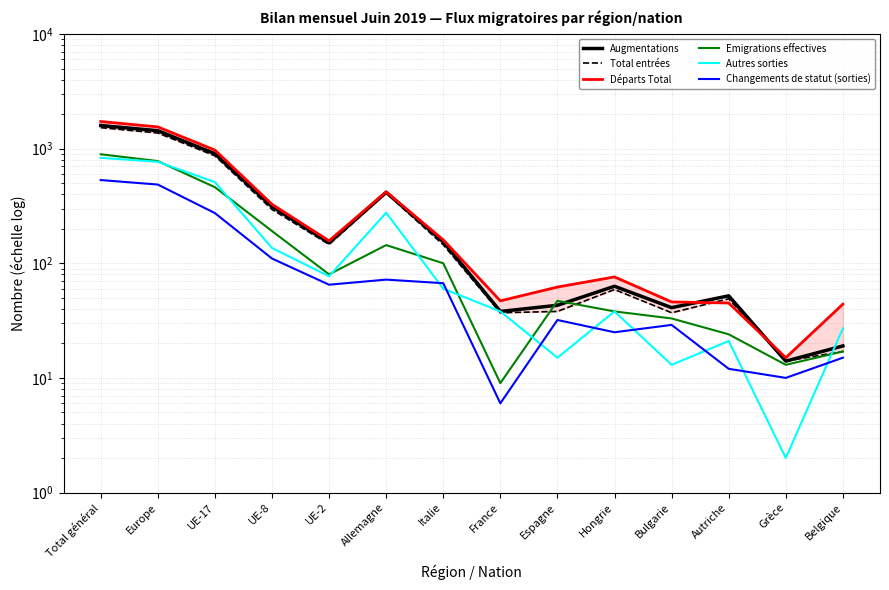

What is the difference between the maximum and minimum values in the Emigrations effectives series?

884